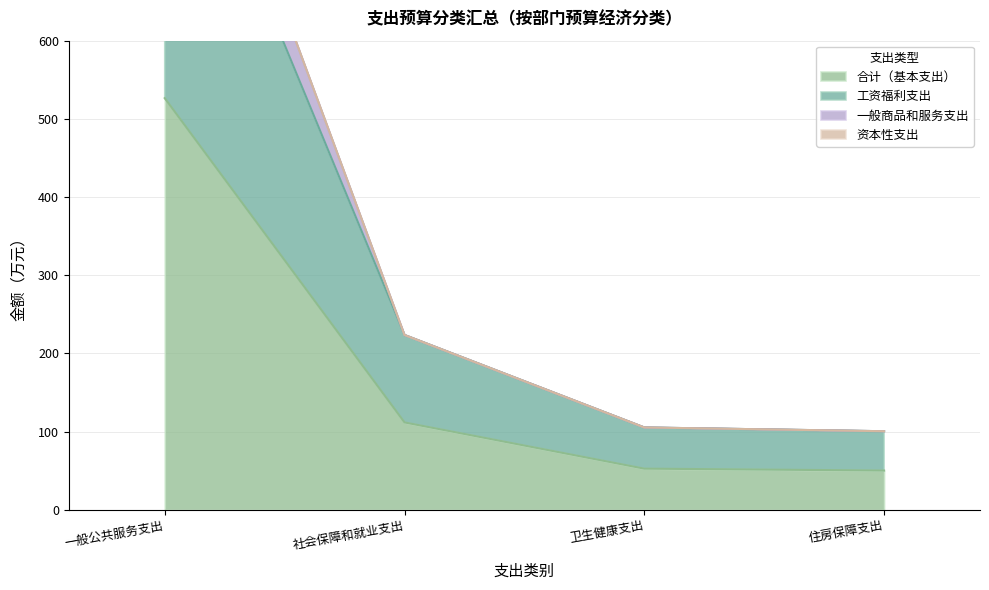

What is the difference between the highest and lowest values at 社会保障和就业支出?

111.8